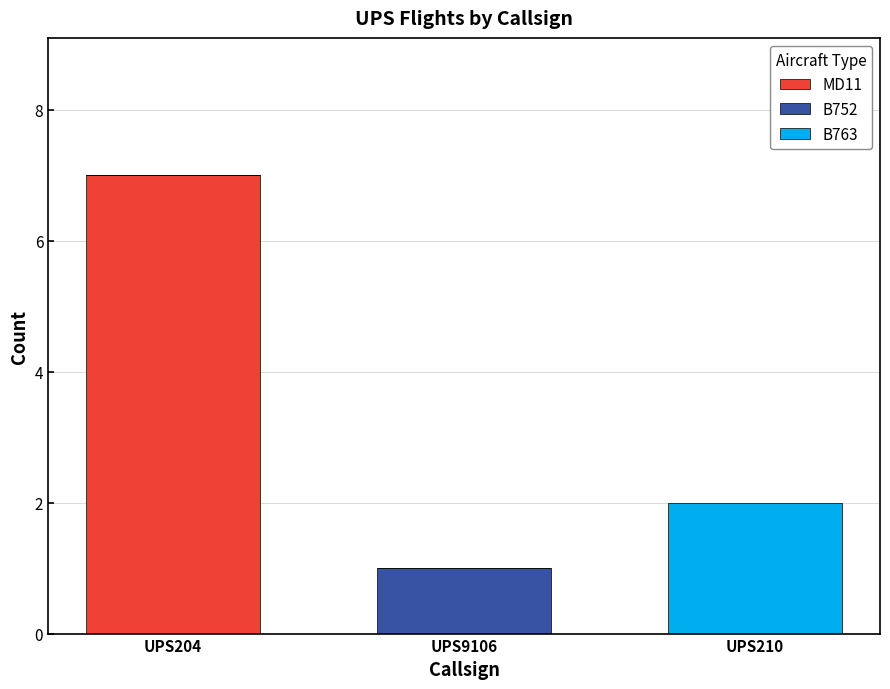

Reading left to right, transcribe the values for MD11.

UPS204=7	UPS9106=0	UPS210=0